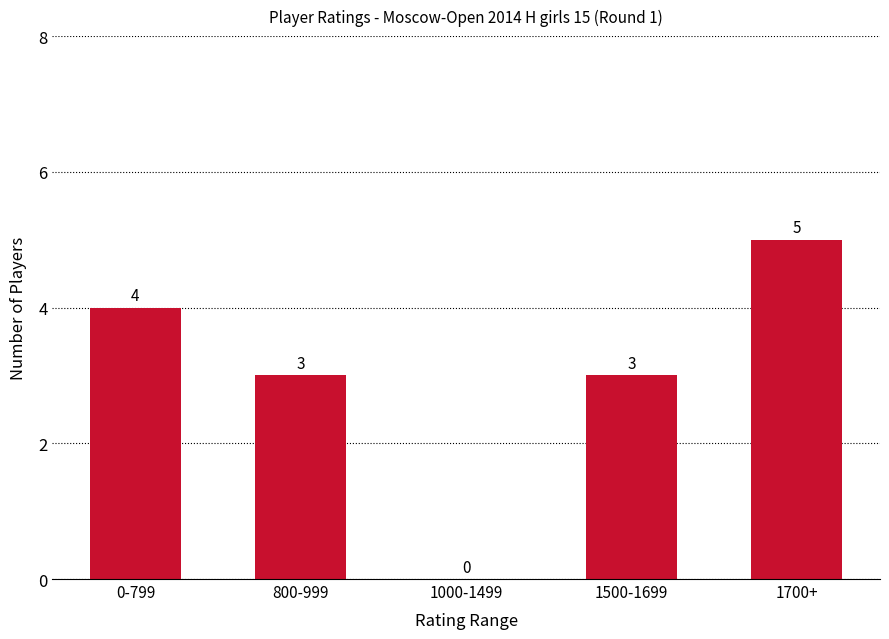

Between 1000-1499 and 0-799, which is larger?

0-799